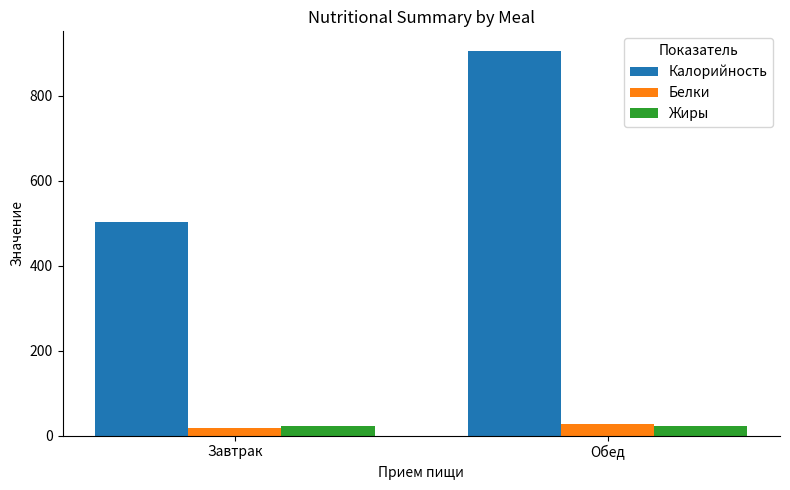

What is the average value of the Белки series?

22.6